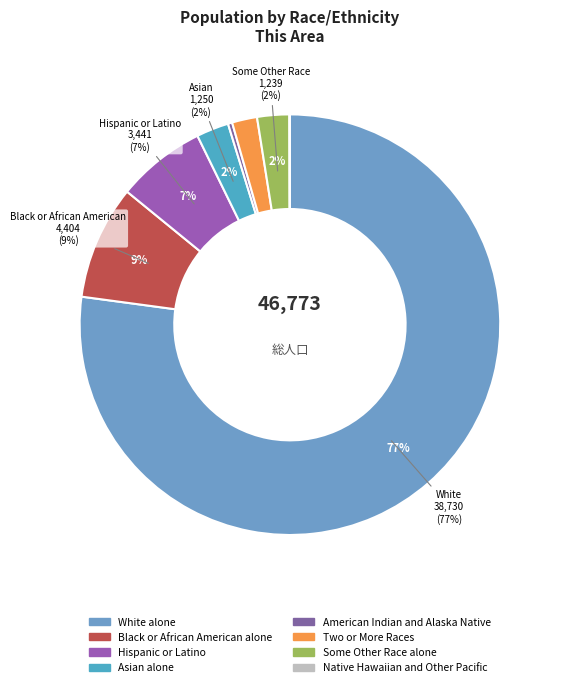

Between Some Other Race alone and Asian alone, which is larger?

Asian alone